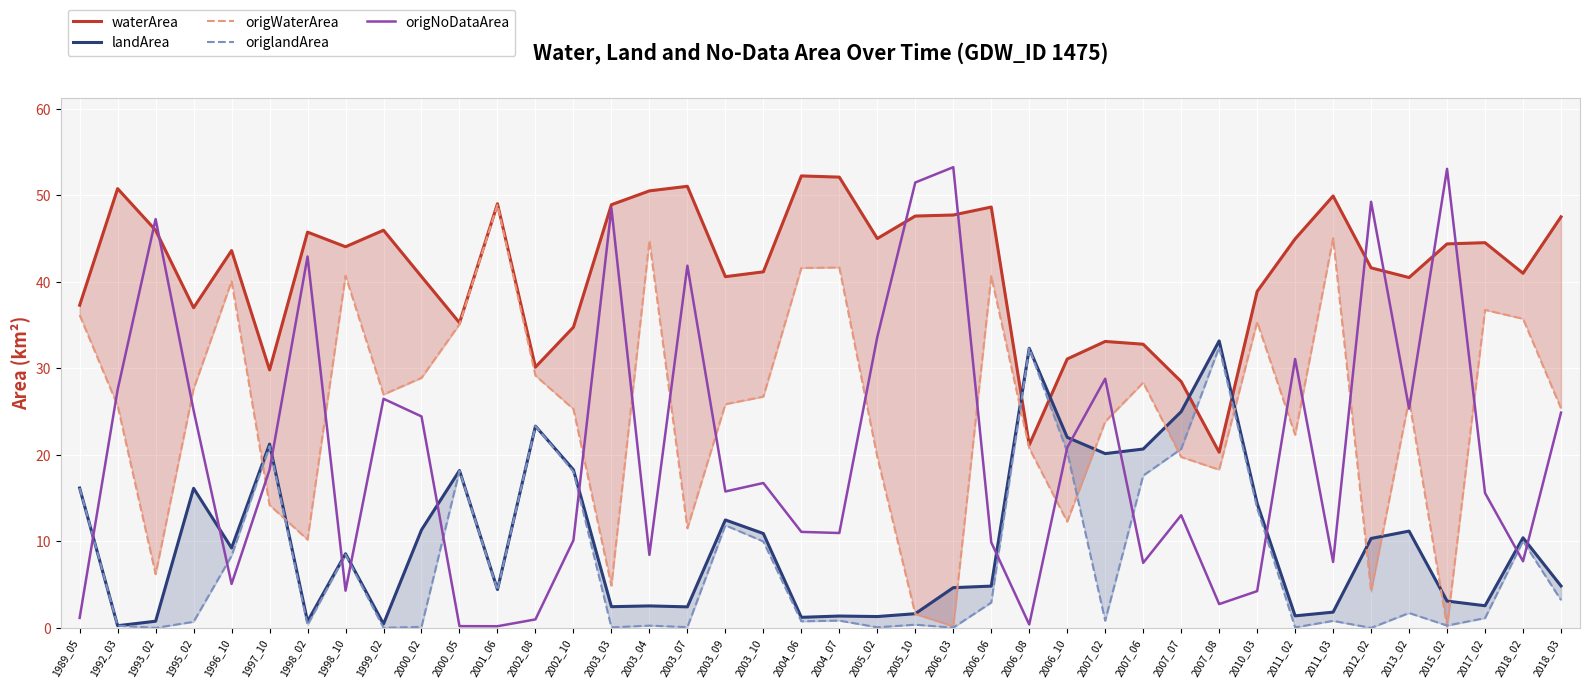

What is the lowest value of the origWaterArea series?

0.1